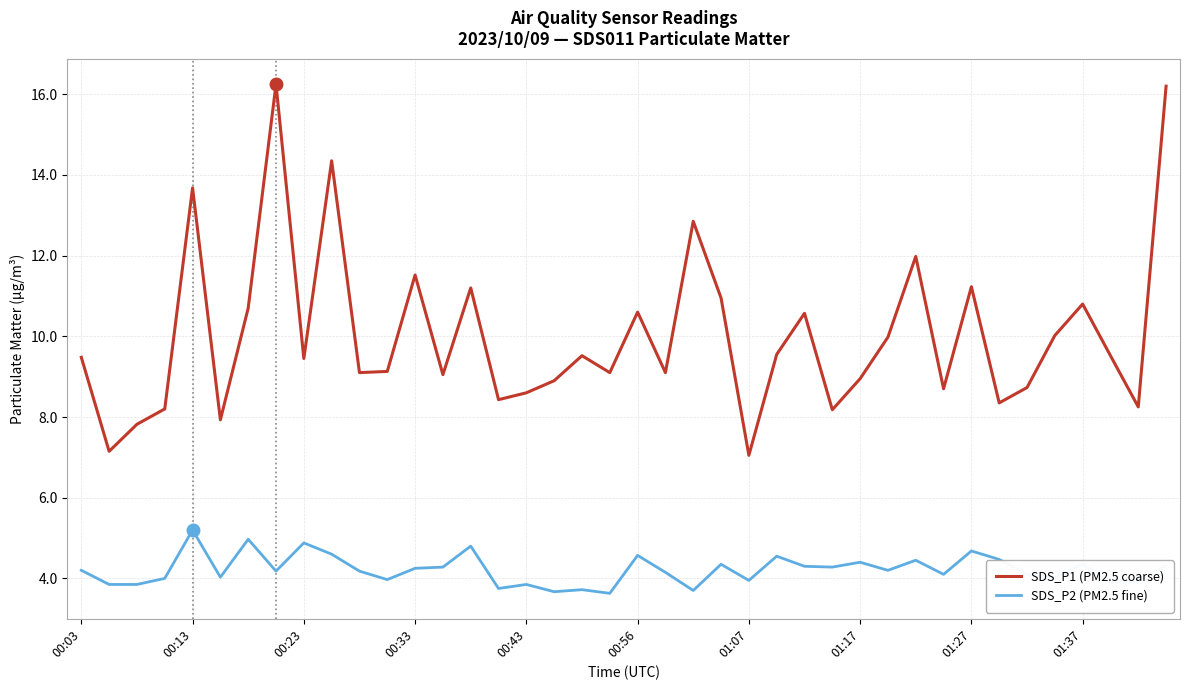

Rank the series by their maximum value, from lowest to highest.

SDS_P2 (PM2.5 fine), SDS_P1 (PM2.5 coarse)